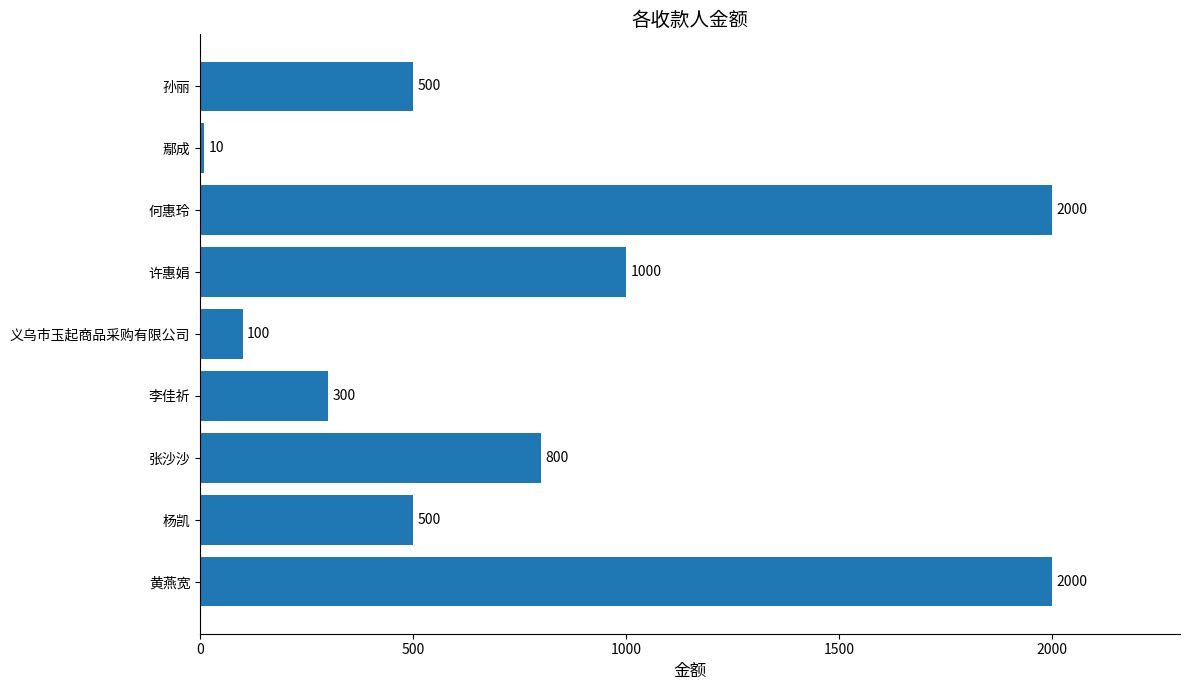

What is the average value?

801